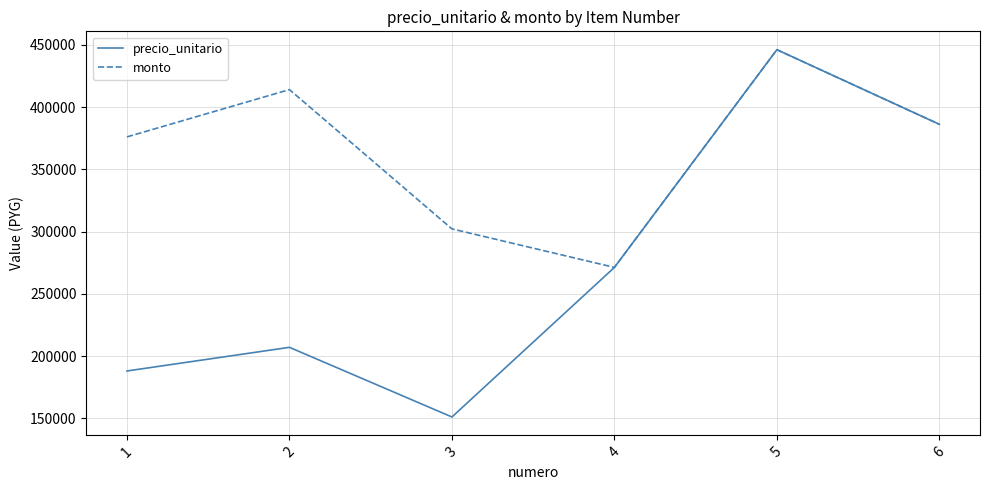

Reading left to right, list all the values displayed in this chart.

precio_unitario: 188050	207050	151100	271250	446150	386200
monto: 376100	414100	302200	271250	446150	386200